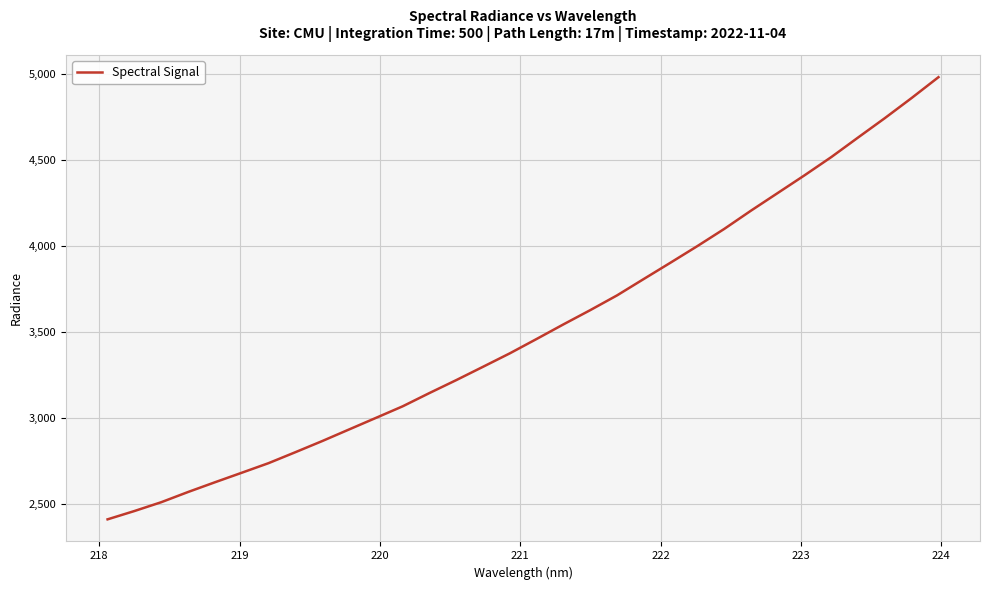

What is the difference between the maximum and minimum values?

2570.7